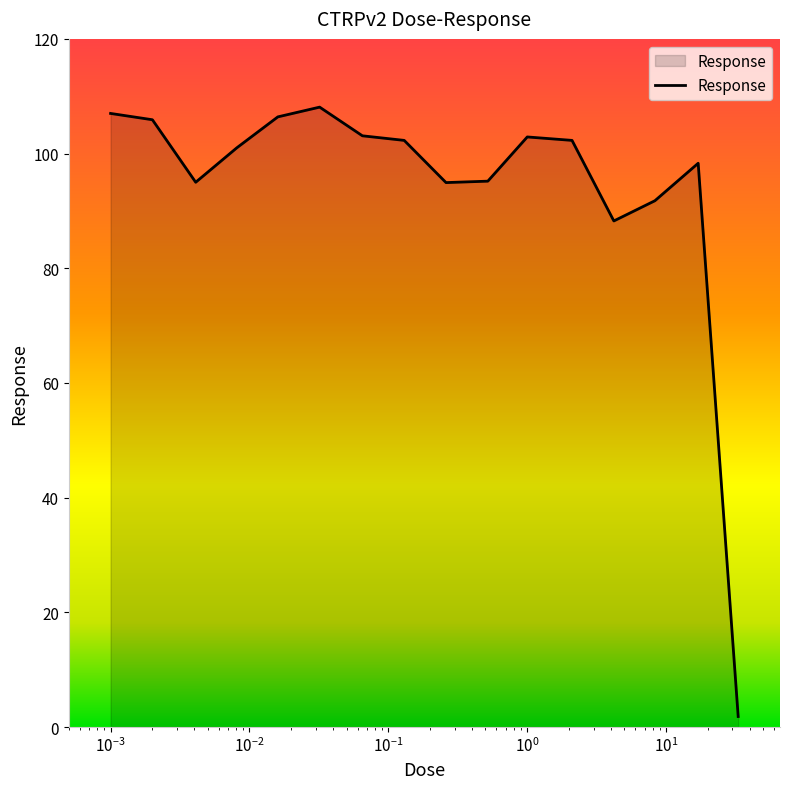

What is the greatest value displayed?

108.1